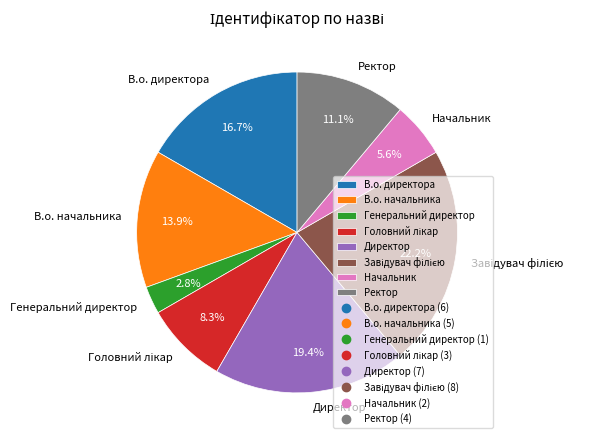

Which category has the smallest portion of the pie?

Генеральний директор